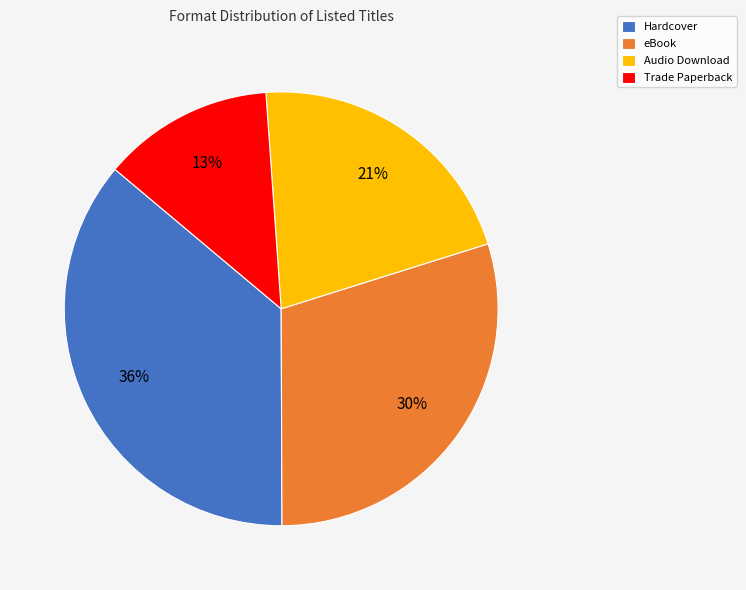

Approximately how many times larger is the value at Trade Paperback compared to eBook?

0.4